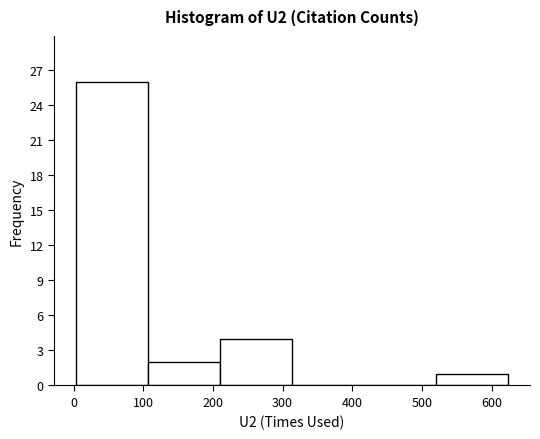

How tall is the bar that spans 520 to 620 on the x-axis? Neither the bar edges nor the heights are printed on the chart, so give them approximately, as read against the axes.

1